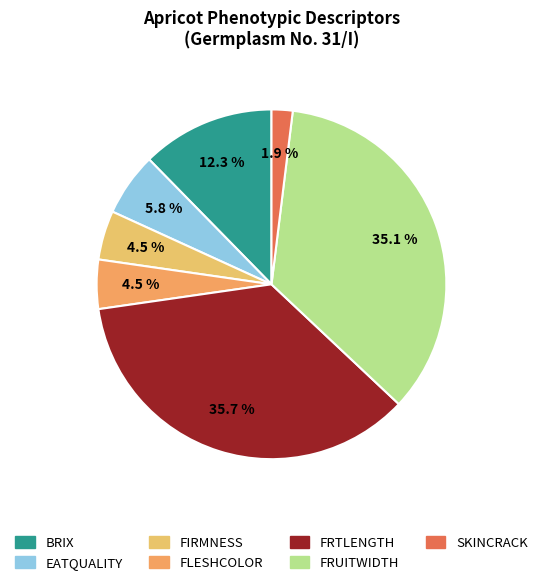

How many slices are in this pie chart?

7